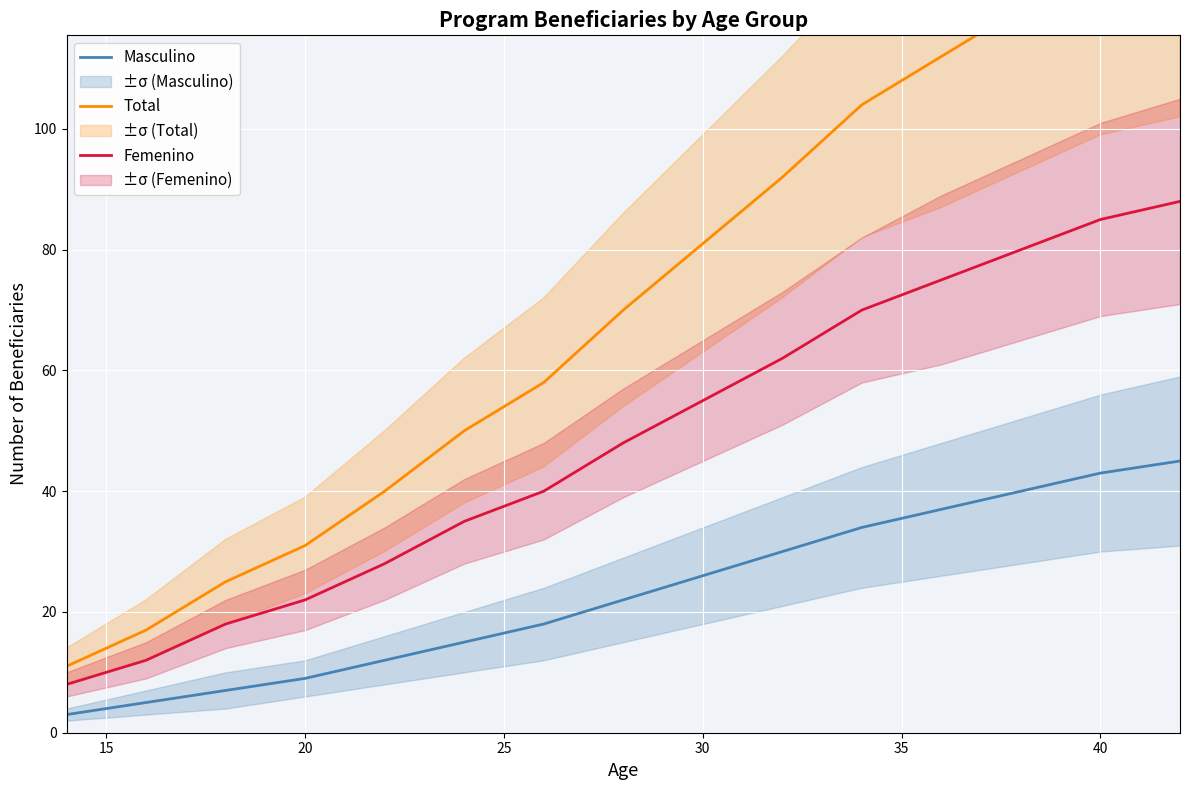

What is the lowest value of the Femenino series?

8